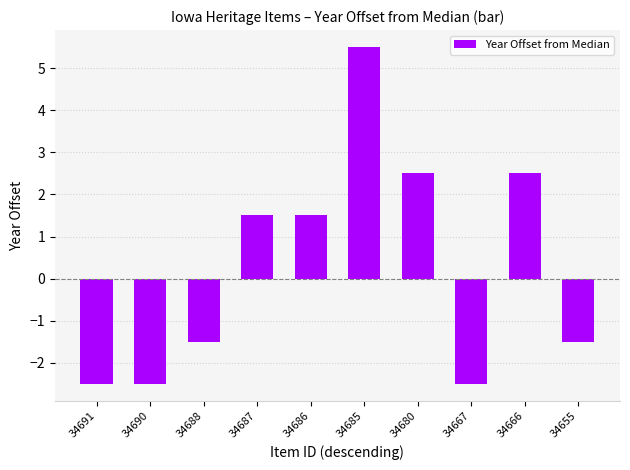

At which label does the data first exceed 1?

34687